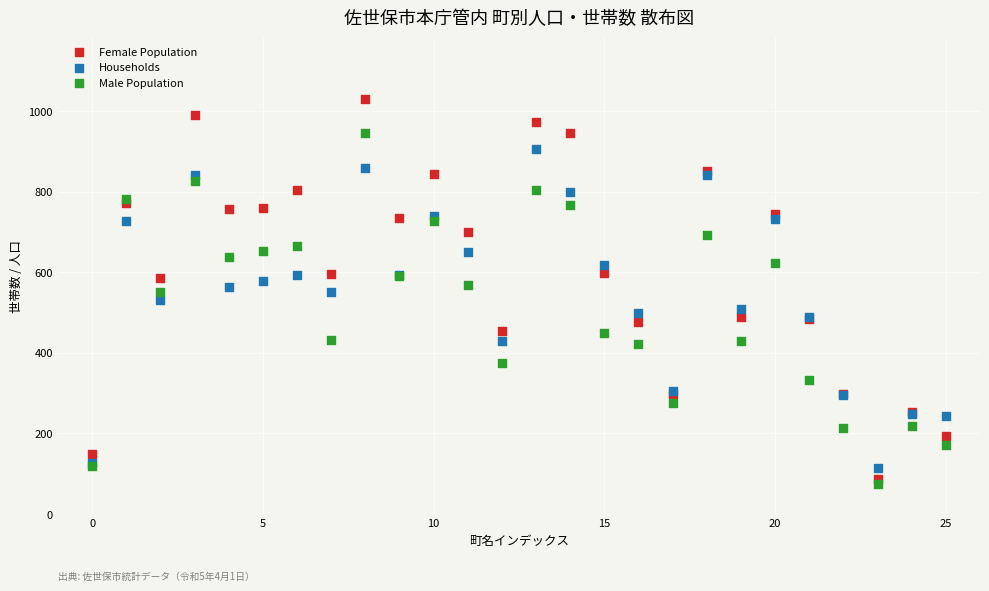

Which series has the widest spread of Y values?

Female Population